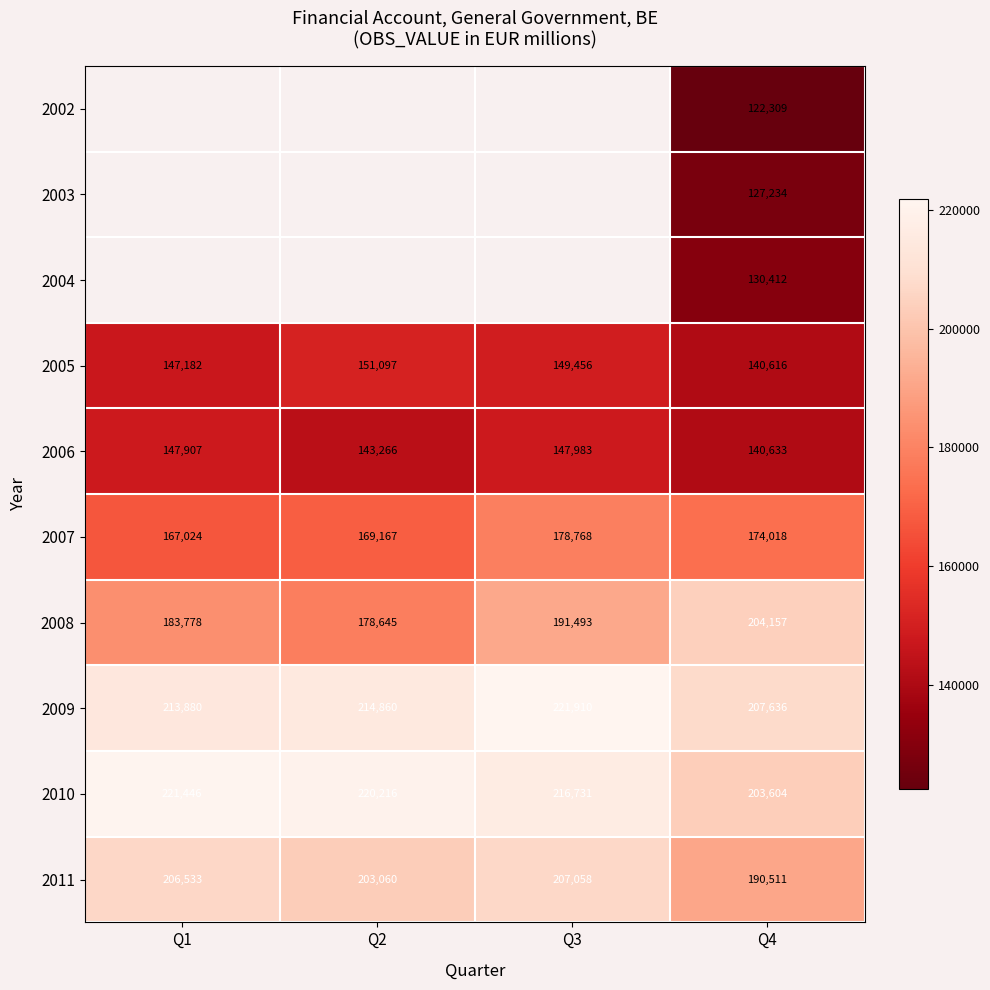

What is the sum of all 2008 values?

758073